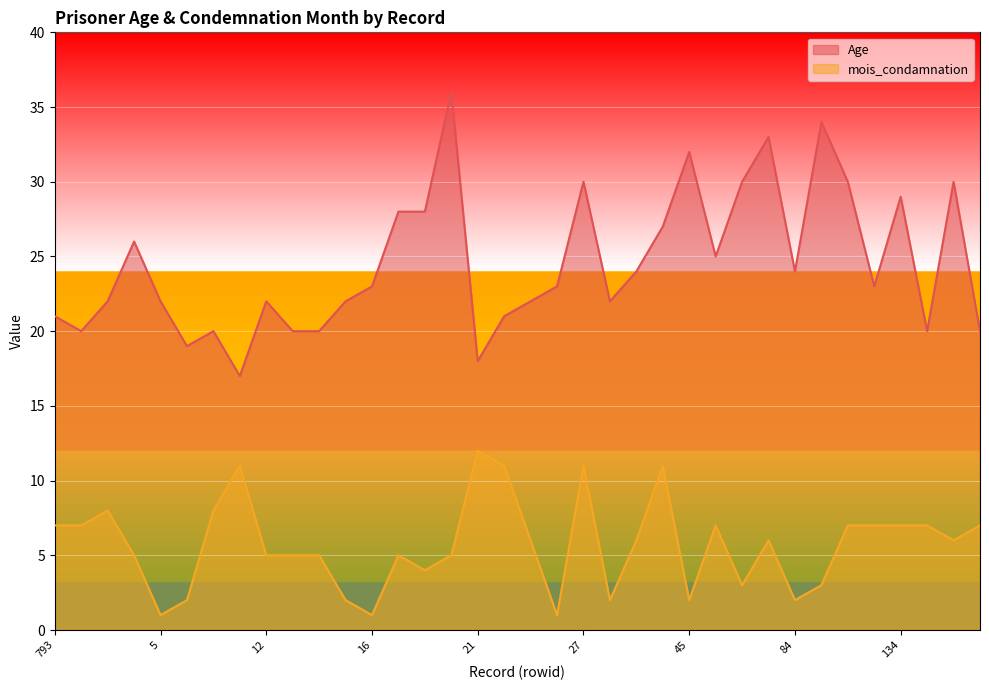

At how many categories does at least one series exceed 19?

33